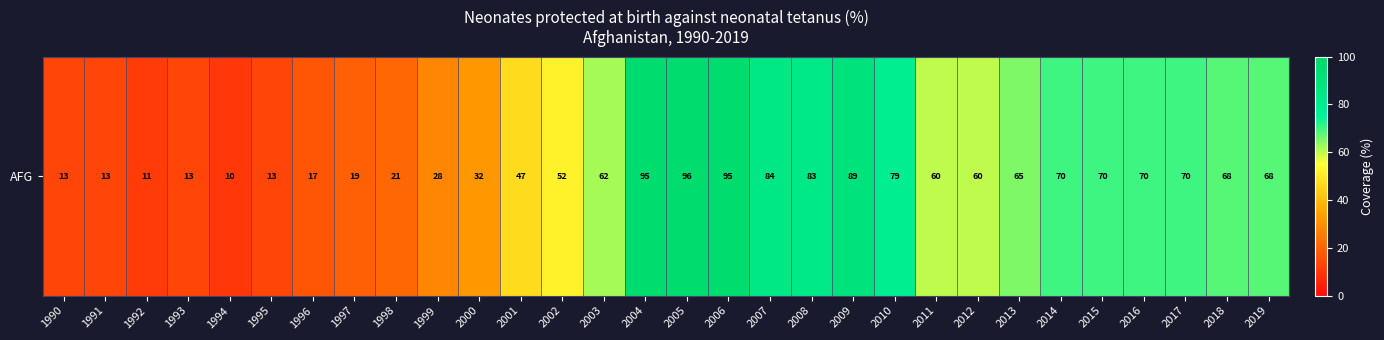

True or false: the data shows 92 at 2019.

False